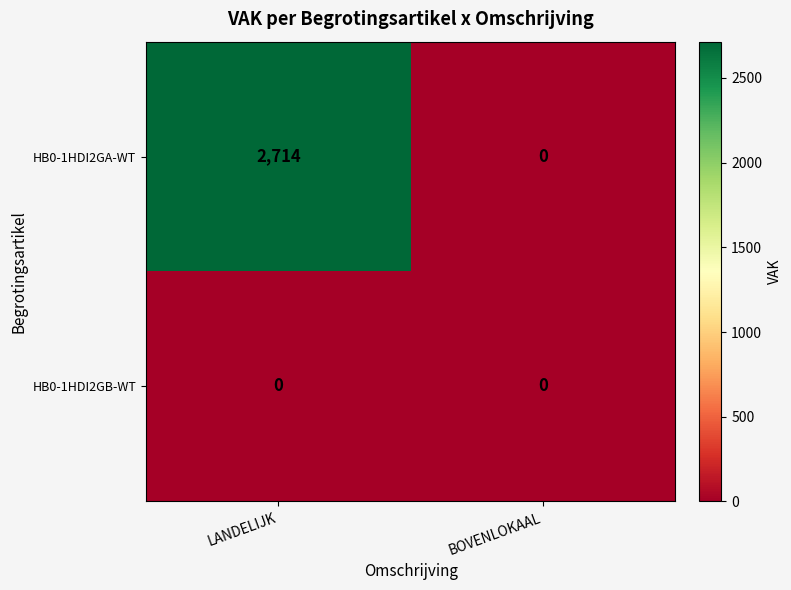

List the series in order of their overall mean, highest first.

HB0-1HDI2GA-WT, HB0-1HDI2GB-WT